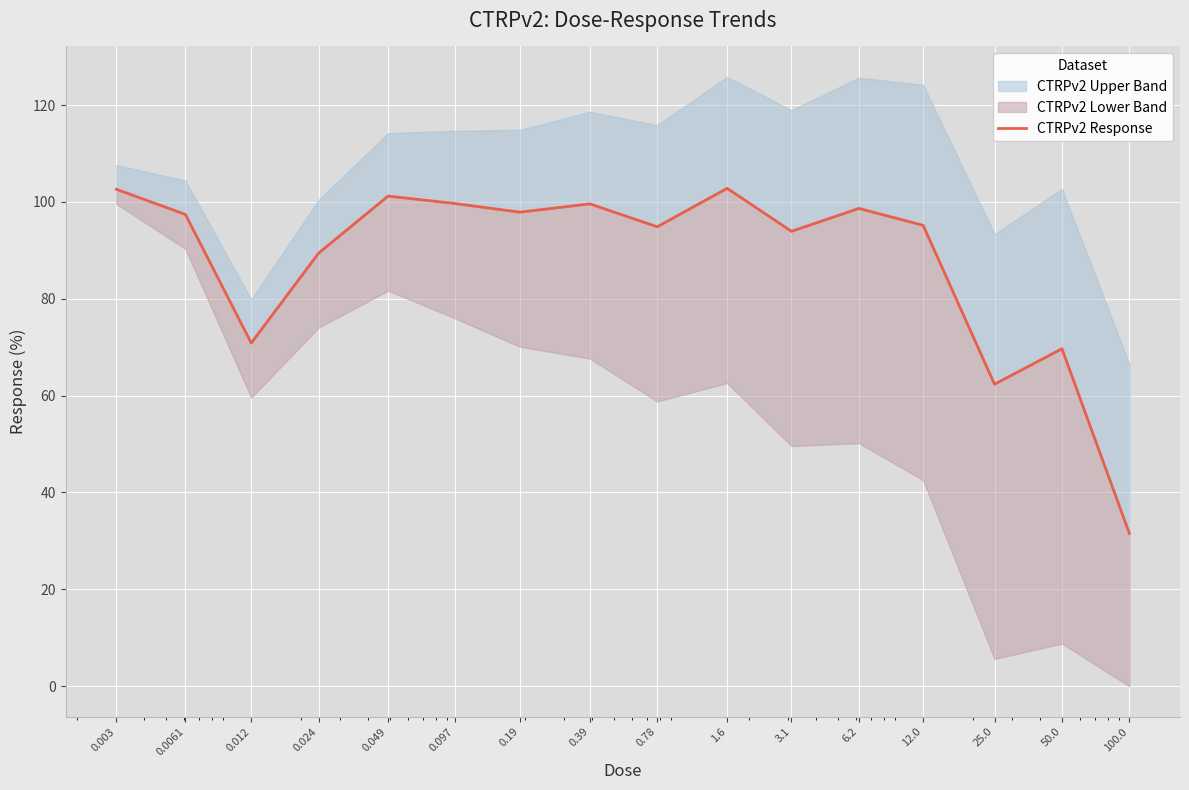

List the labels in order of value, smallest first.

100.0, 25.0, 50.0, 0.012, 0.024, 3.1, 0.78, 12.0, 0.0061, 0.19, 6.2, 0.39, 0.097, 0.049, 0.003, 1.6